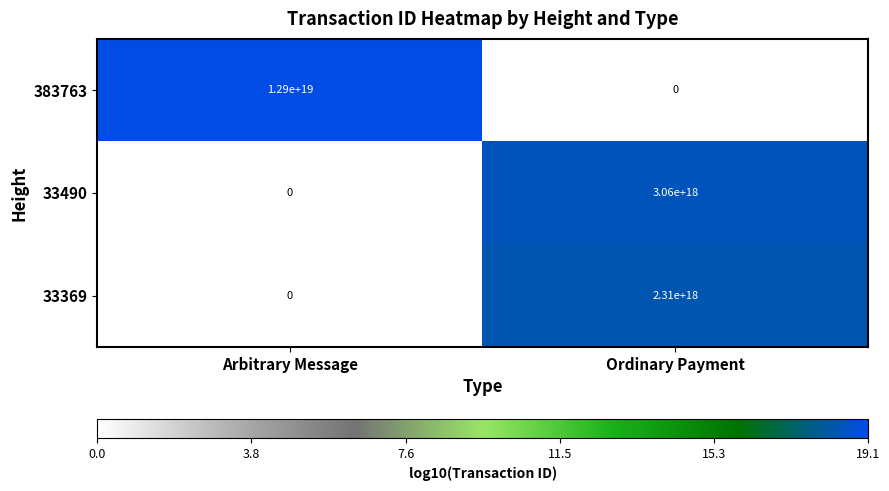

Rank the series by their maximum value, from lowest to highest.

33369, 33490, 383763